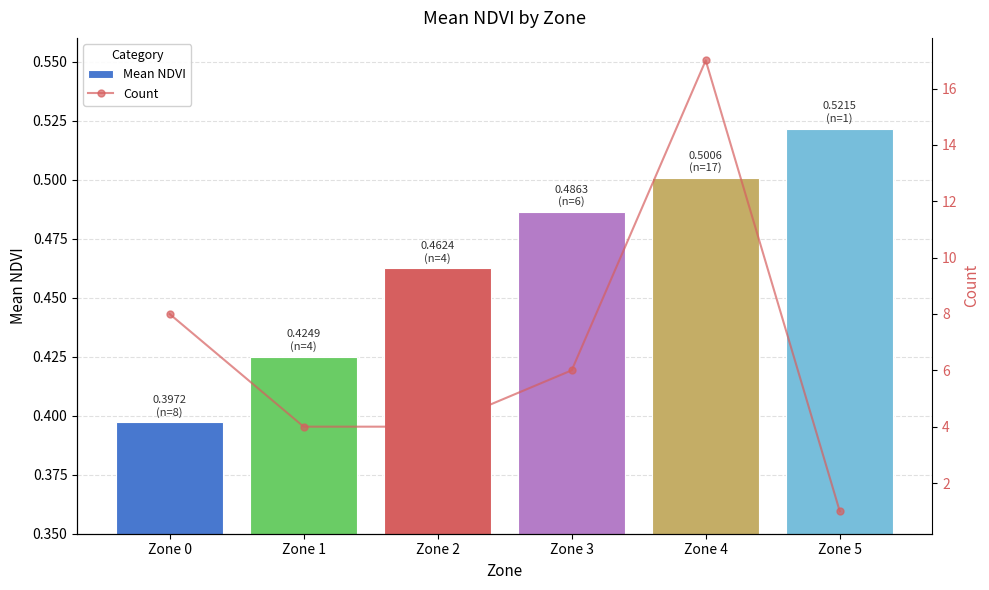

Which has a higher value, Zone 5 or Zone 0?

Zone 5